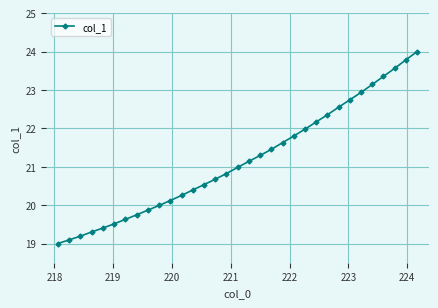

What is the minimum value shown in the chart?

19.0